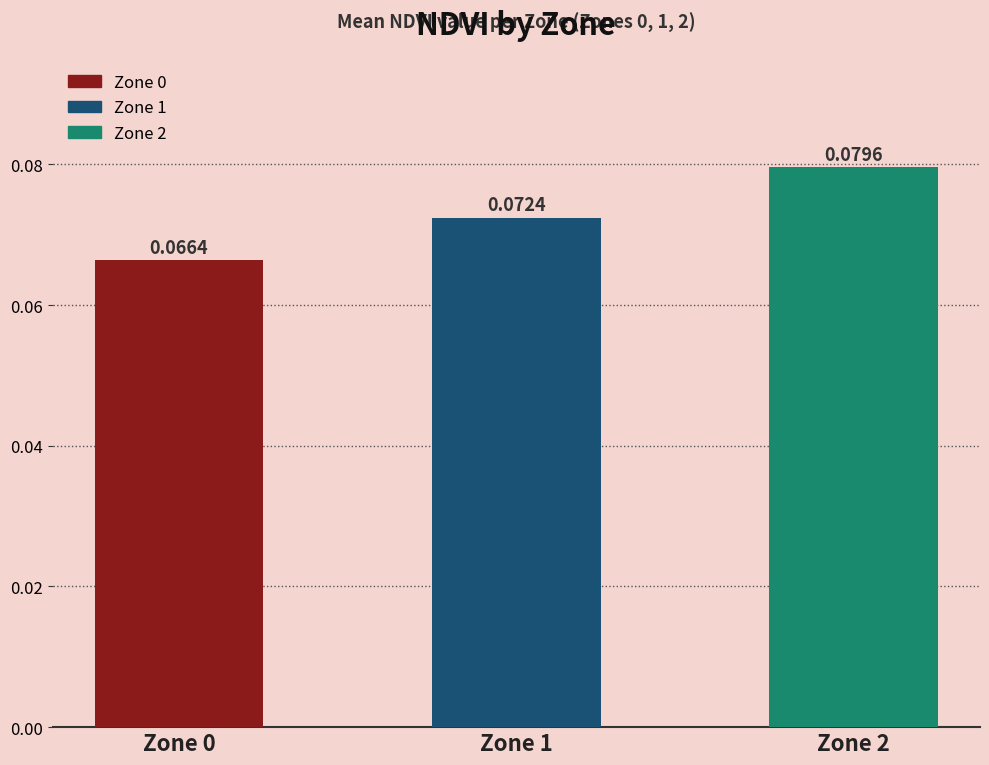

Count the values in the range 0 to 1.

3